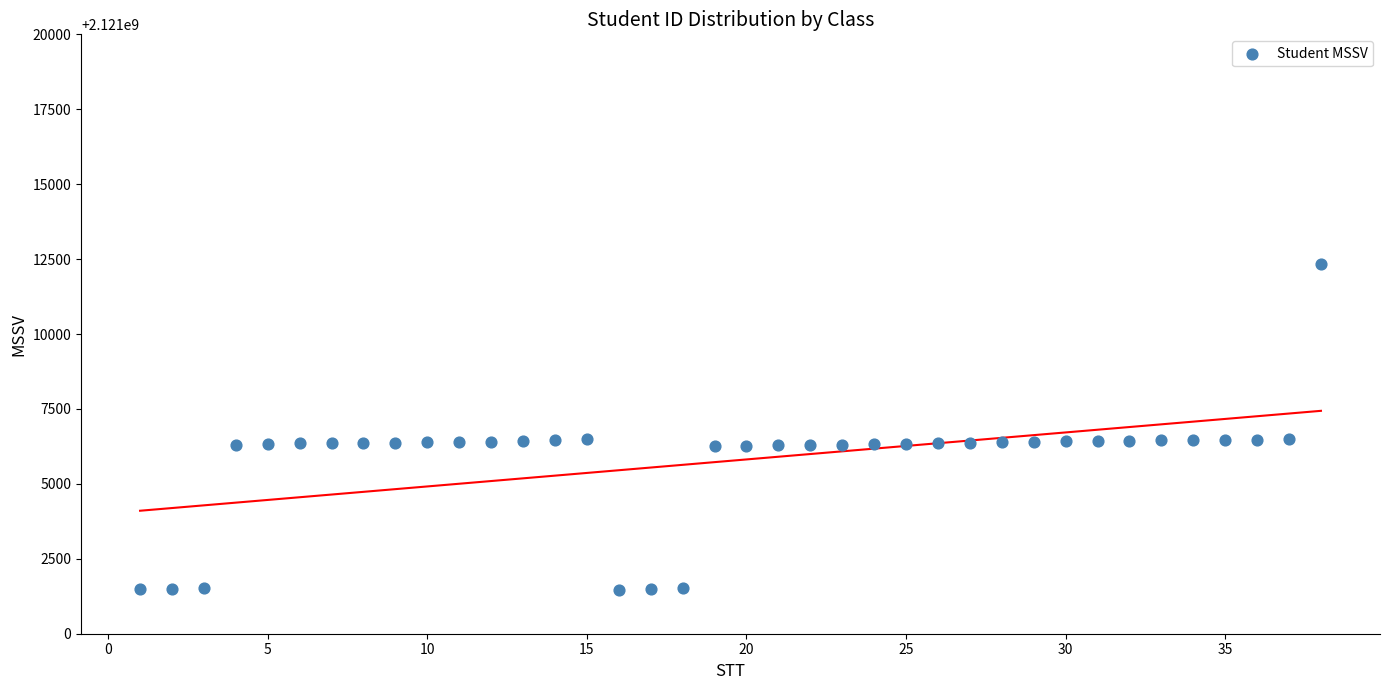

What is the range of X values (max minus min)?

37